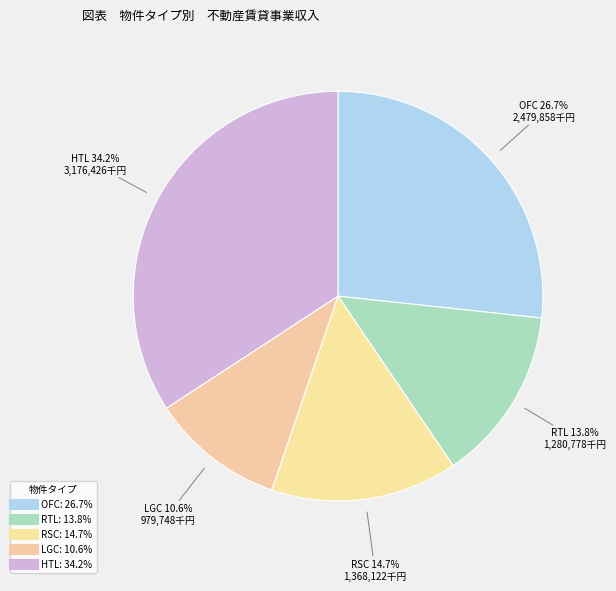

Which category has the biggest portion of the pie?

HTL